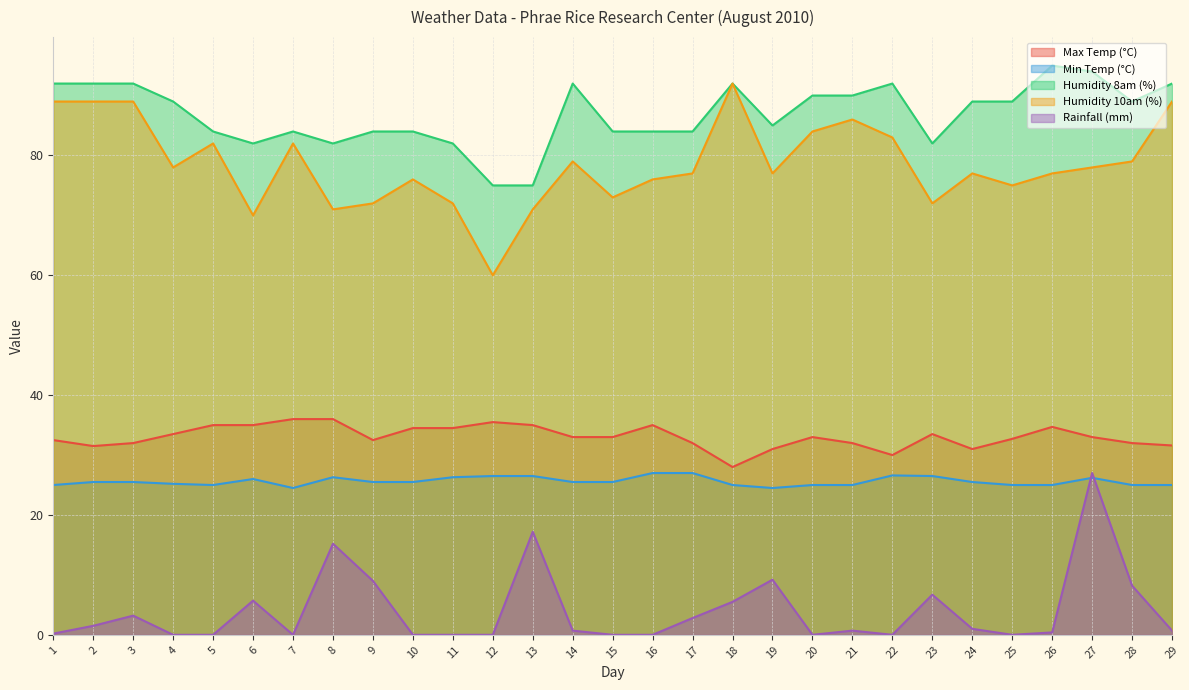

Does the chart display data point markers on the line(s)?

No